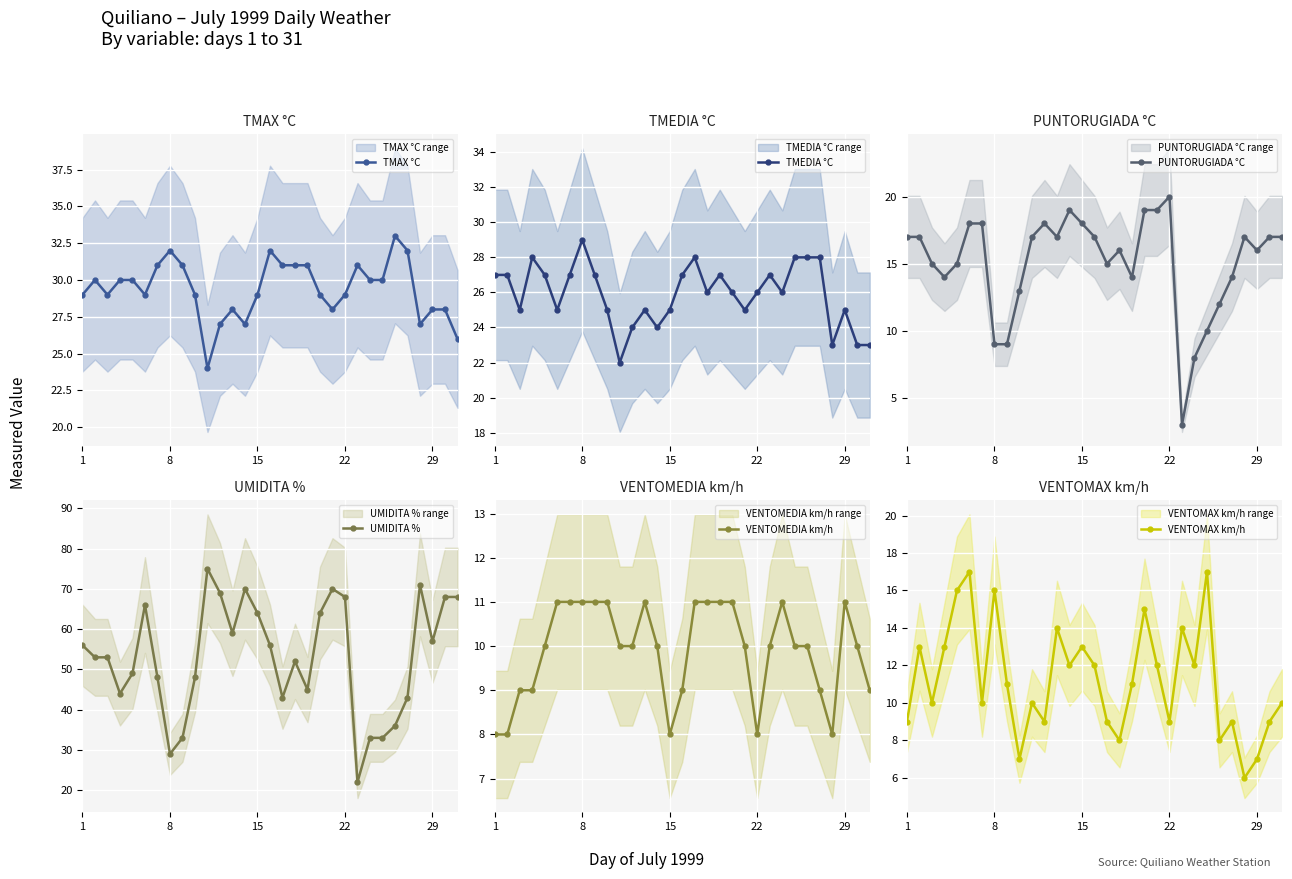

True or false: TMAX °C has more than 1 points higher than both neighbors.

True